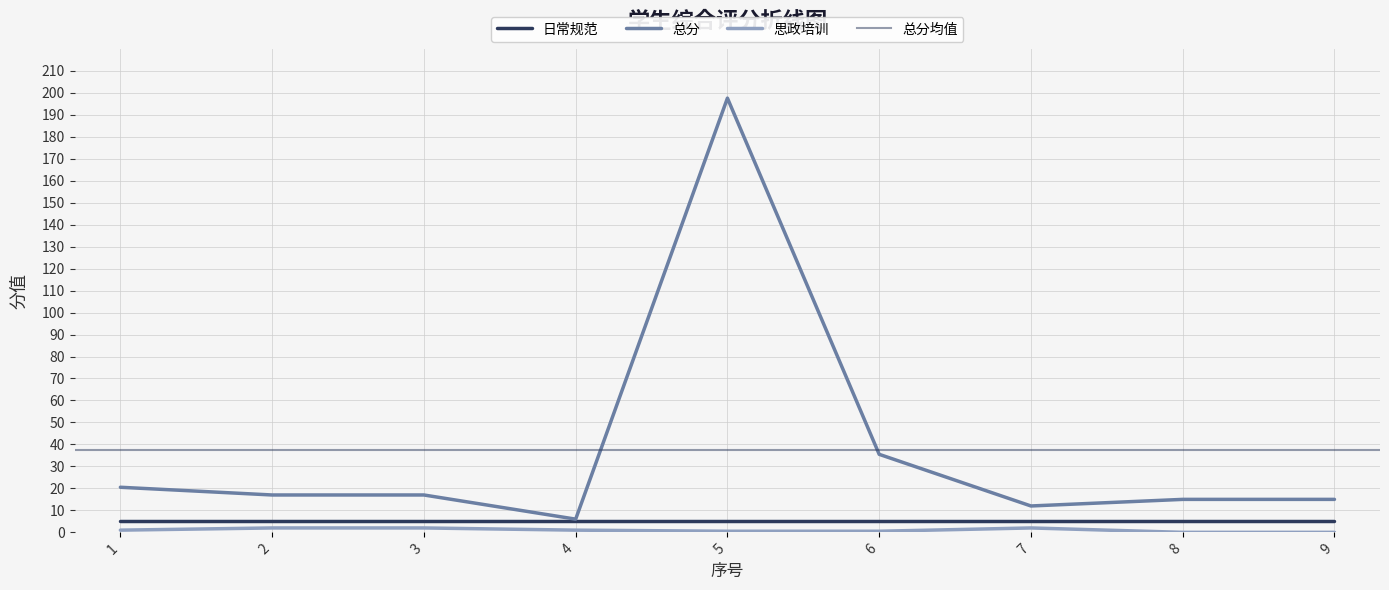

How many values in the 思政培训 series exceed 1?

3